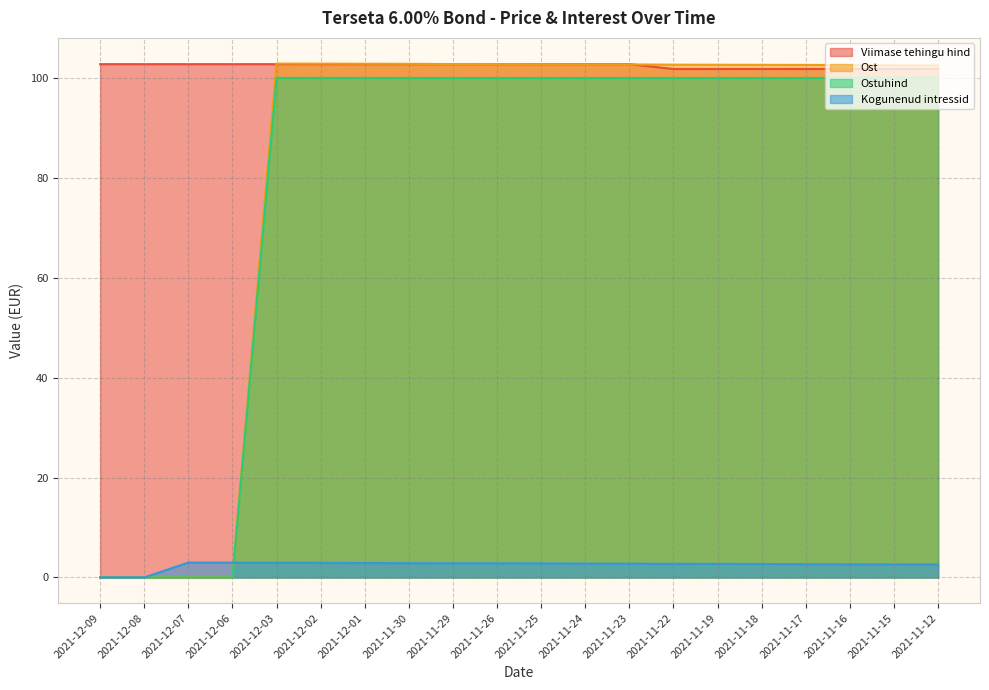

At which label is Viimase tehingu hind closest to 102?

2021-11-22